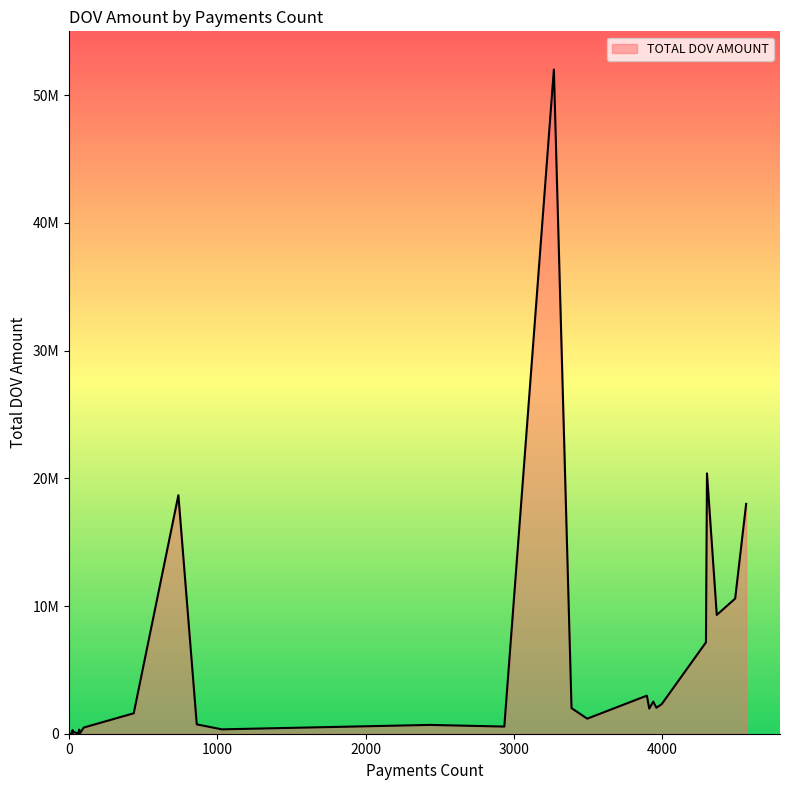

How many points are lower than both their immediate neighbors (excluding endpoints)?

8